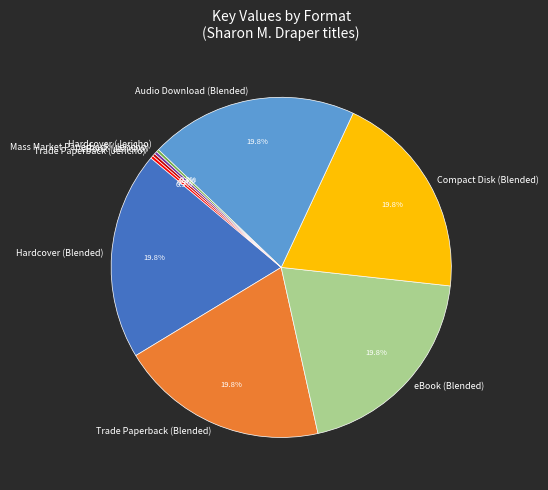

What is the ratio of the value at eBook (Blended) to the value at Hardcover (Blended)?

1.0